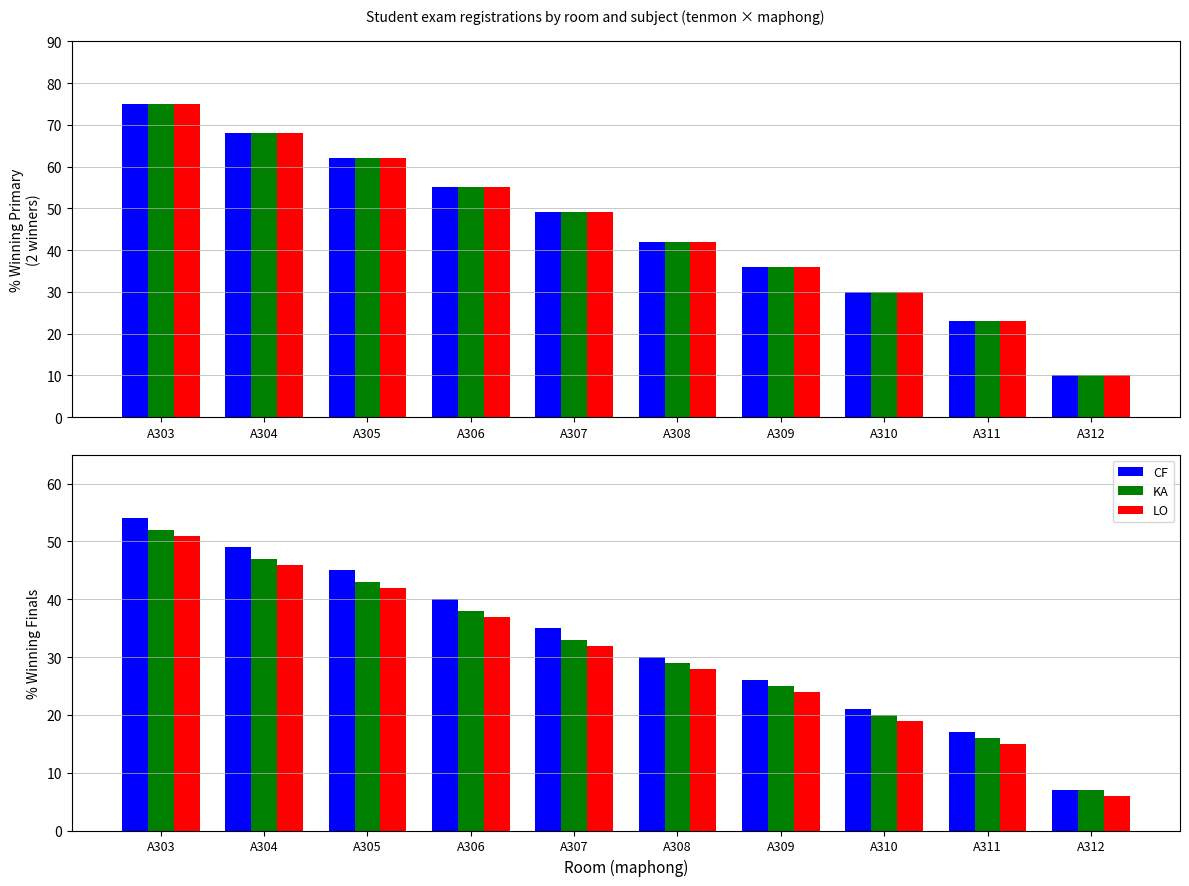

At A311, list the series in order from smallest to largest.

LO, KA, CF